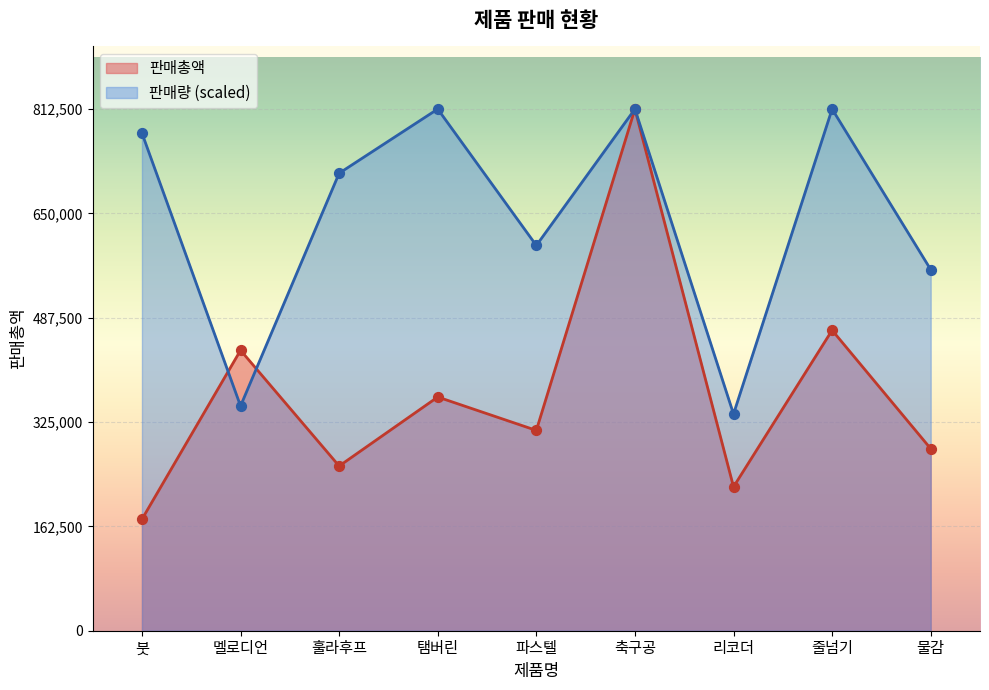

What are all the series names shown in the legend?

판매총액, 판매량 (scaled)